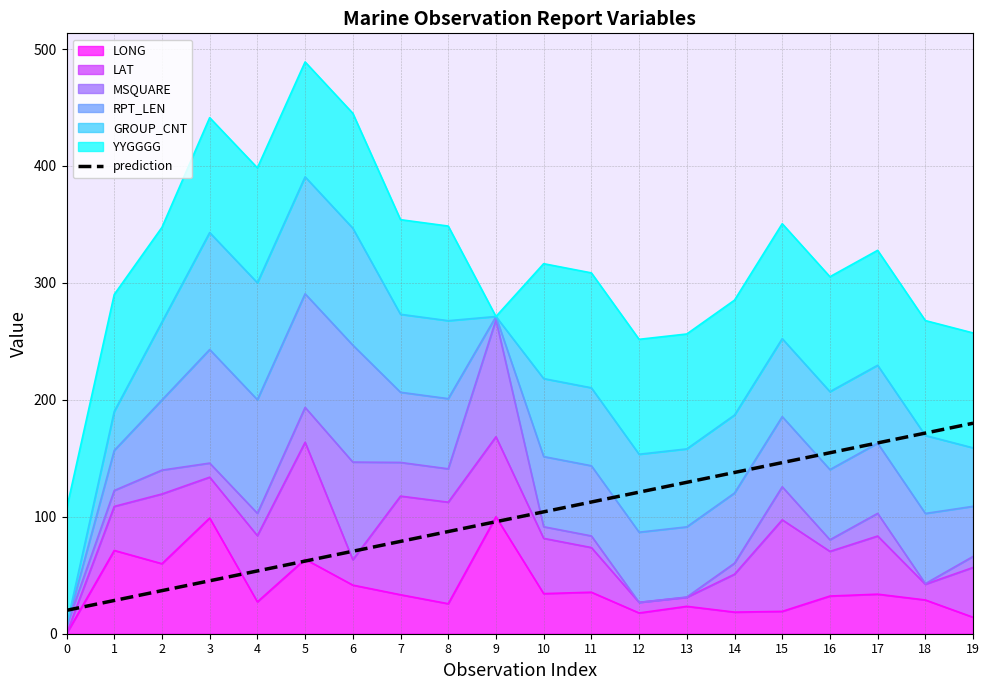

Reading left to right, transcribe all the data shown in this chart.

0=20.0	1=28.4	2=36.8	3=45.3	4=53.7	5=62.1	6=70.5	7=78.9	8=87.4	9=95.8	10=104.2	11=112.6	12=121.1	13=129.5	14=137.9	15=146.3	16=154.7	17=163.2	18=171.6	19=180.0